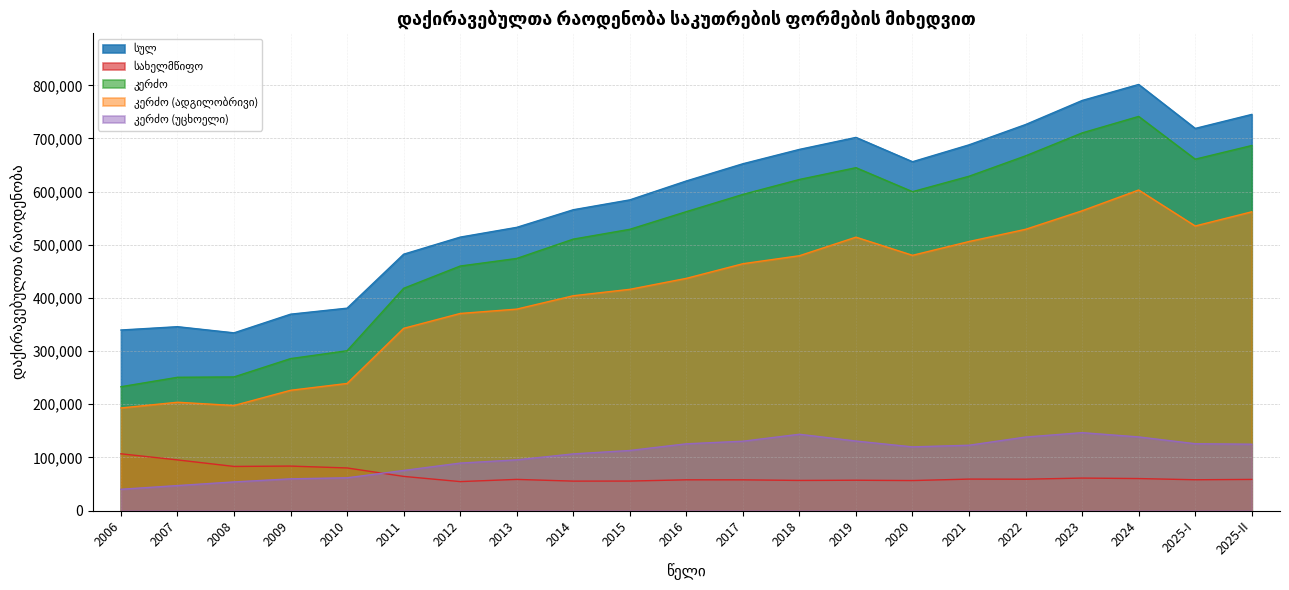

Which series has the largest total across all categories?

სულ